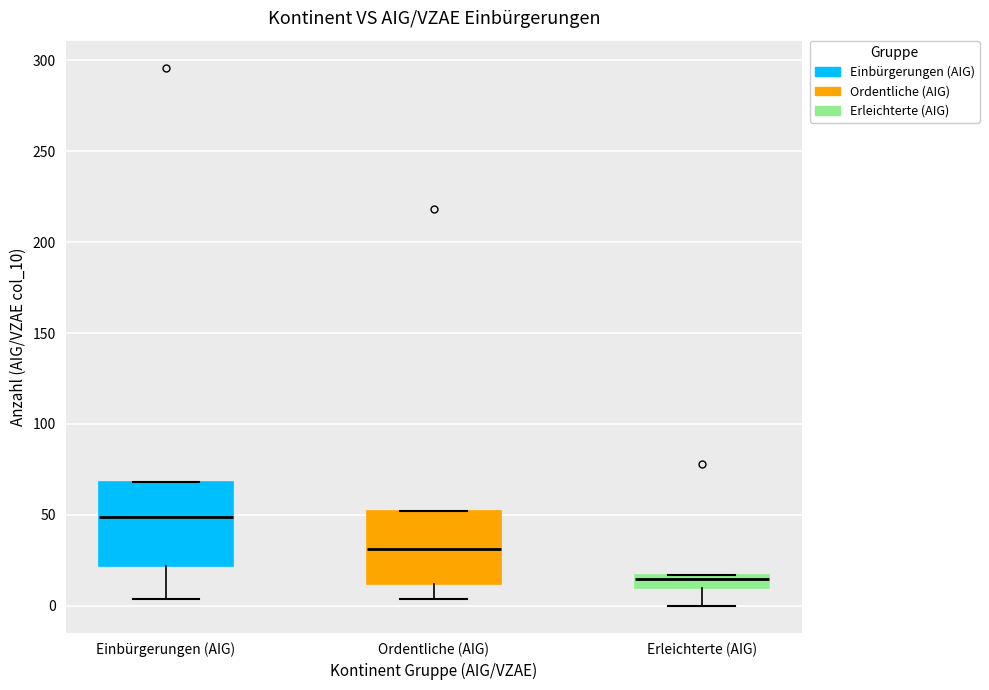

Where is the lower edge of the box for Erleichterte (AIG) on the y-axis? The values are not printed on the chart, so give them approximately, as read against the axis.

10